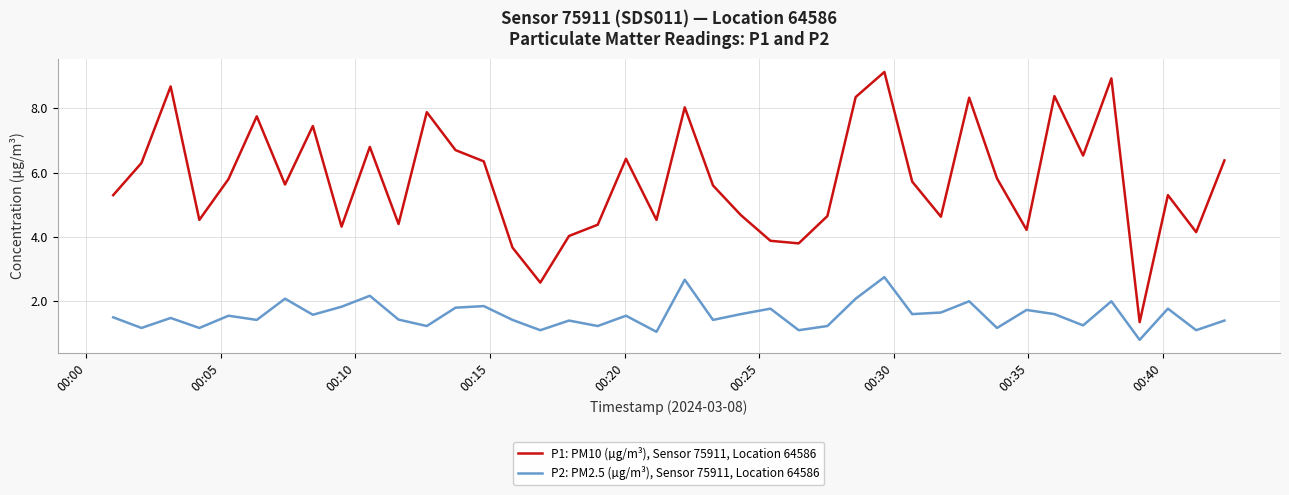

True or false: P2: PM2.5 (µg/m³), Sensor 75911, Location 64586 and P1: PM10 (µg/m³), Sensor 75911, Location 64586 intersect in this chart.

False